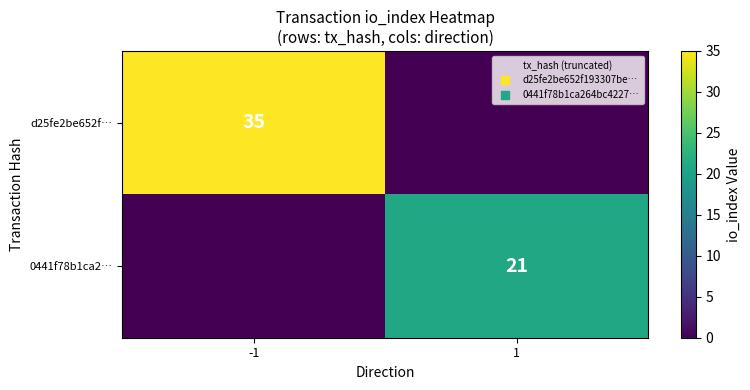

Which series has the largest total across all categories?

d25fe2be652f…